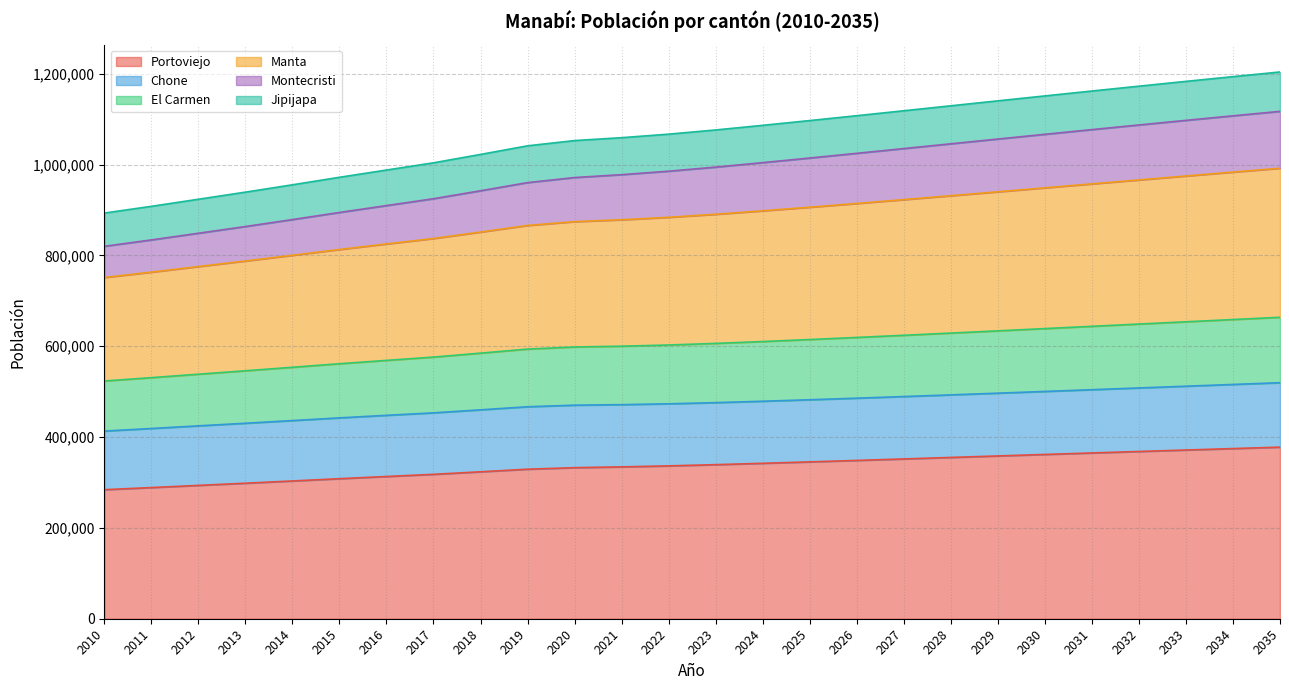

True or false: Portoviejo has more than 2 points higher than both neighbors.

False